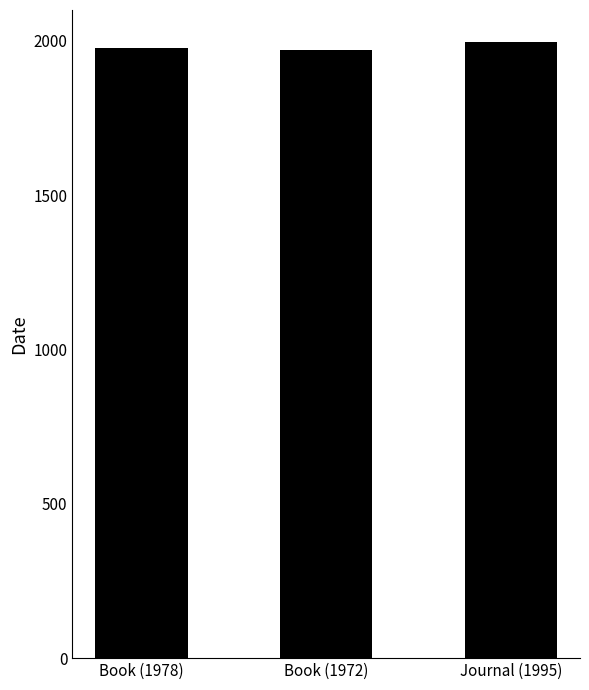

What is the label of the 1st bar from the left?

Book (1978)